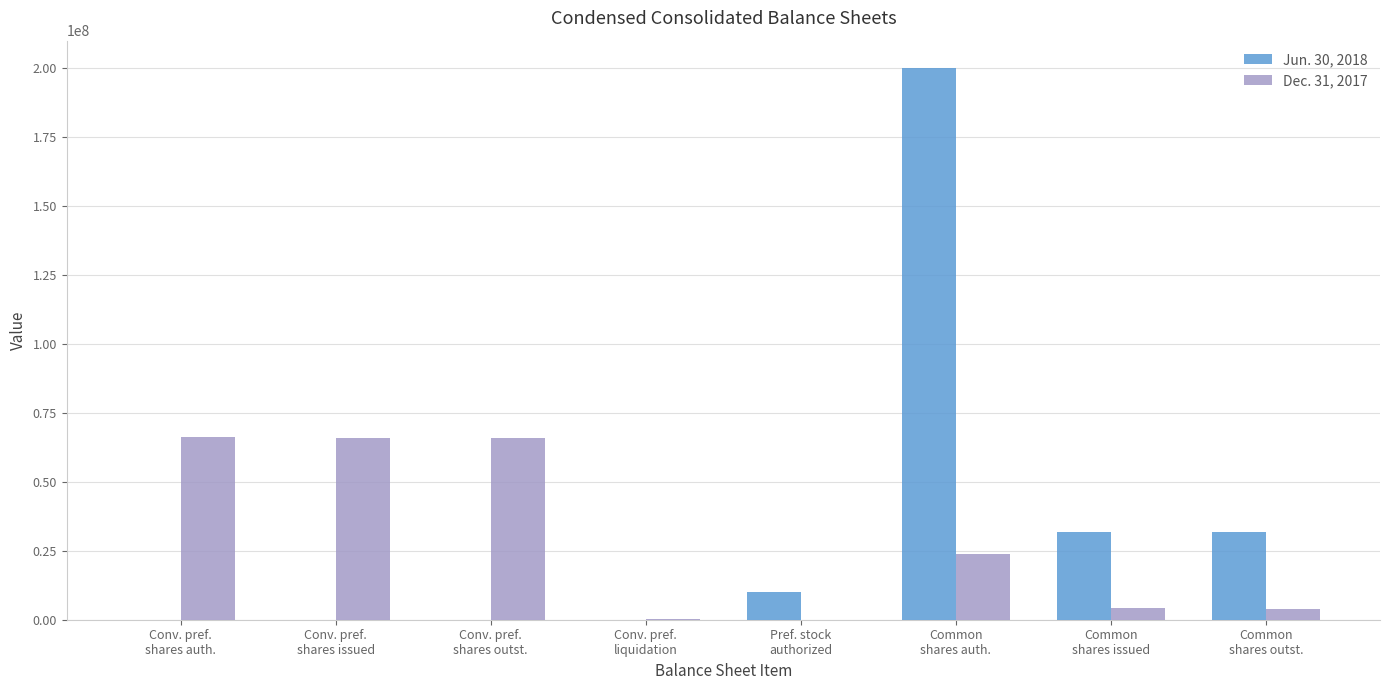

At which label is Dec. 31, 2017 closest to 33155781?

Common
shares auth.